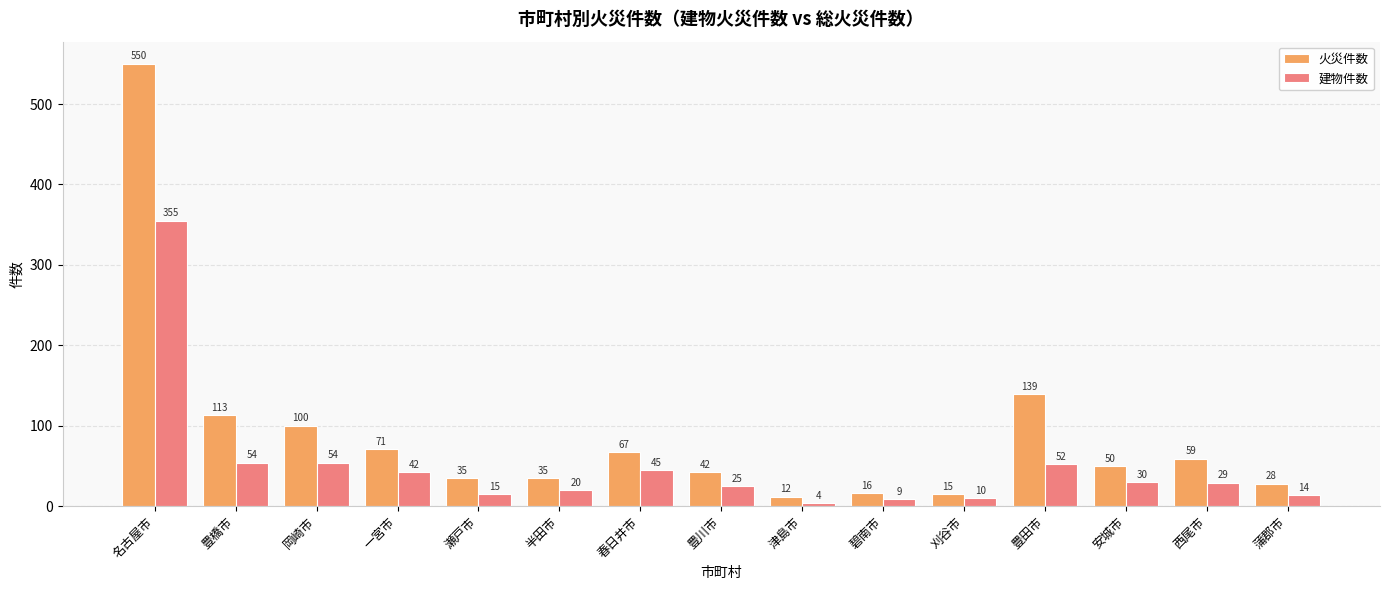

Reading left to right, list all the values displayed in this chart.

火災件数: 550	113	100	71	35	35	67	42	12	16	15	139	50	59	28
建物件数: 355	54	54	42	15	20	45	25	4	9	10	52	30	29	14